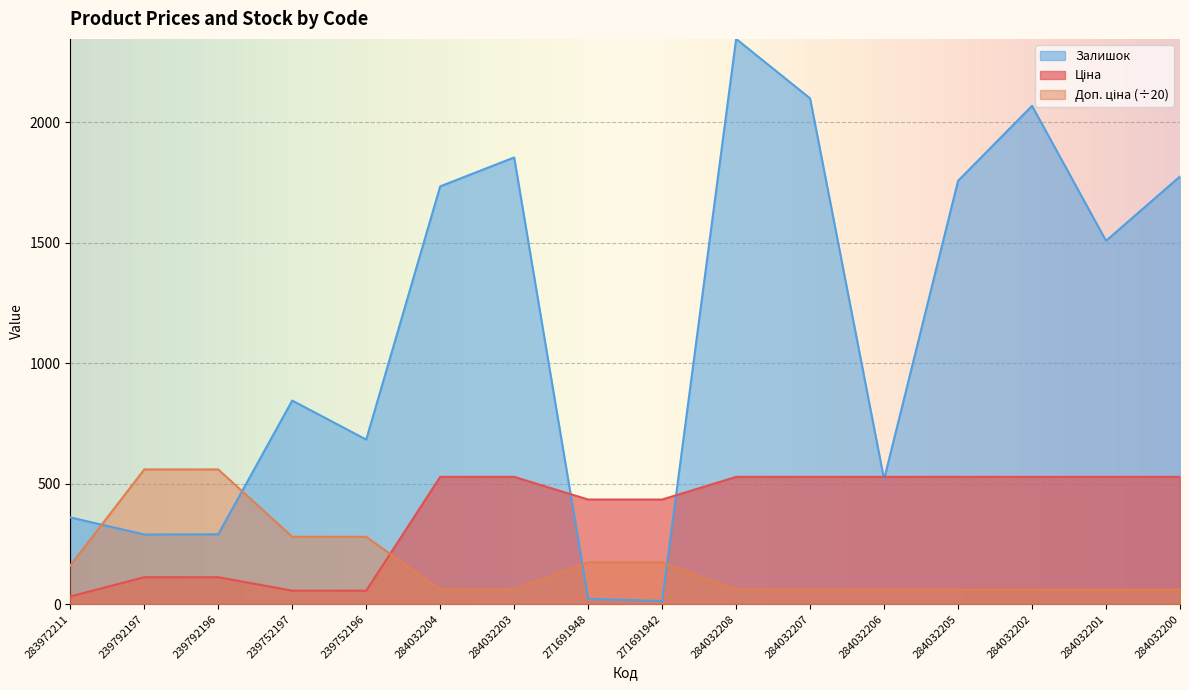

Reading right to left, extract all data points from this chart.

Ціна: 284032200=528.2	284032201=528.2	284032202=528.2	284032205=528.2	284032206=528.2	284032207=528.2	284032208=528.2	271691942=434.3	271691948=434.3	284032203=528.2	284032204=528.2	239752196=55.9	239752197=55.9	239792196=111.8	239792197=111.8	283972211=32.0
Доп. ціна: 284032200=60.5	284032201=60.5	284032202=60.5	284032205=60.5	284032206=60.5	284032207=60.5	284032208=60.5	271691942=173.7	271691948=173.7	284032203=60.5	284032204=60.5	239752196=279.6	239752197=279.6	239792196=559.1	239792197=559.1	283972211=160.2
Залишок: 284032200=1775.0	284032201=1508.0	284032202=2068.0	284032205=1757.0	284032206=518.0	284032207=2099.0	284032208=2346.0	271691942=13.0	271691948=22.0	284032203=1854.0	284032204=1734.0	239752196=683.0	239752197=845.0	239792196=290.0	239792197=289.0	283972211=360.0